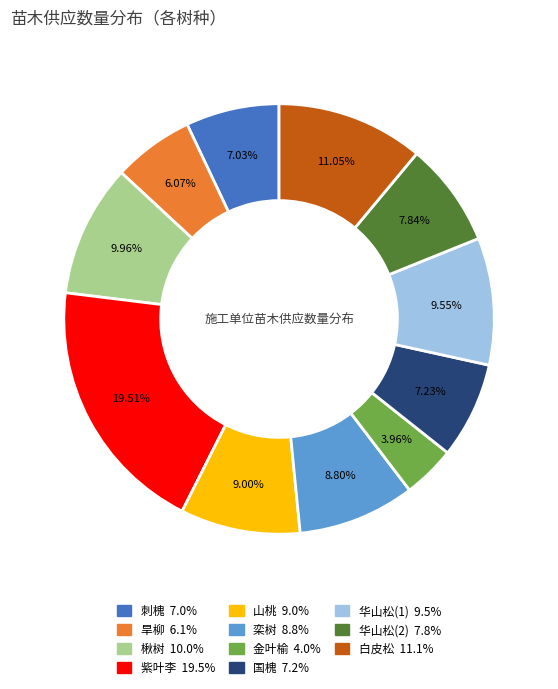

Count the number of slices in the pie.

11